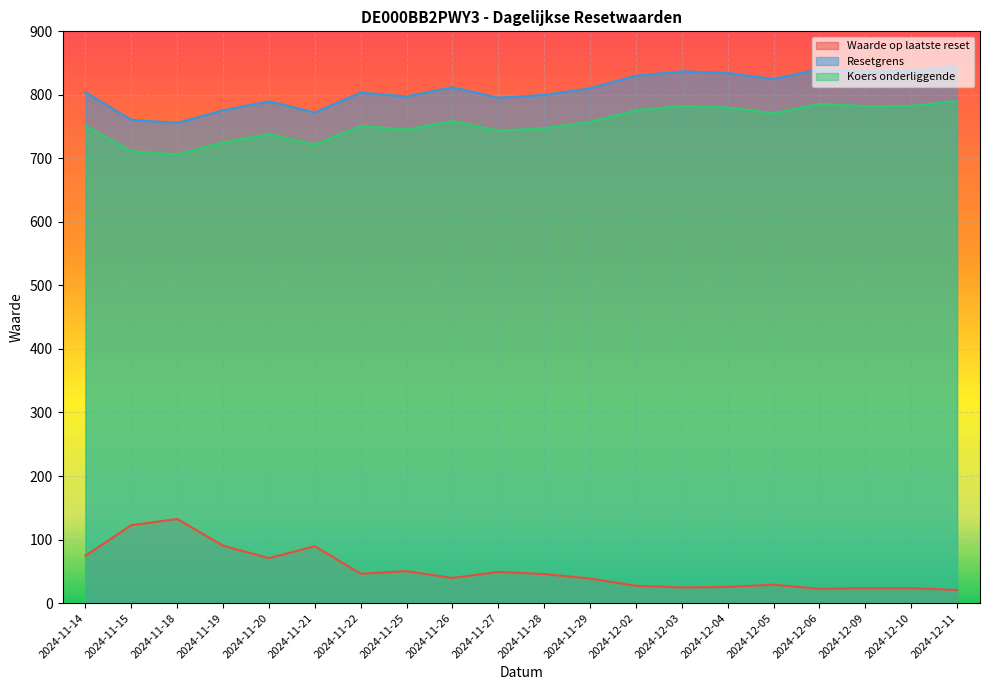

What position from the left is 2024-11-20?

5